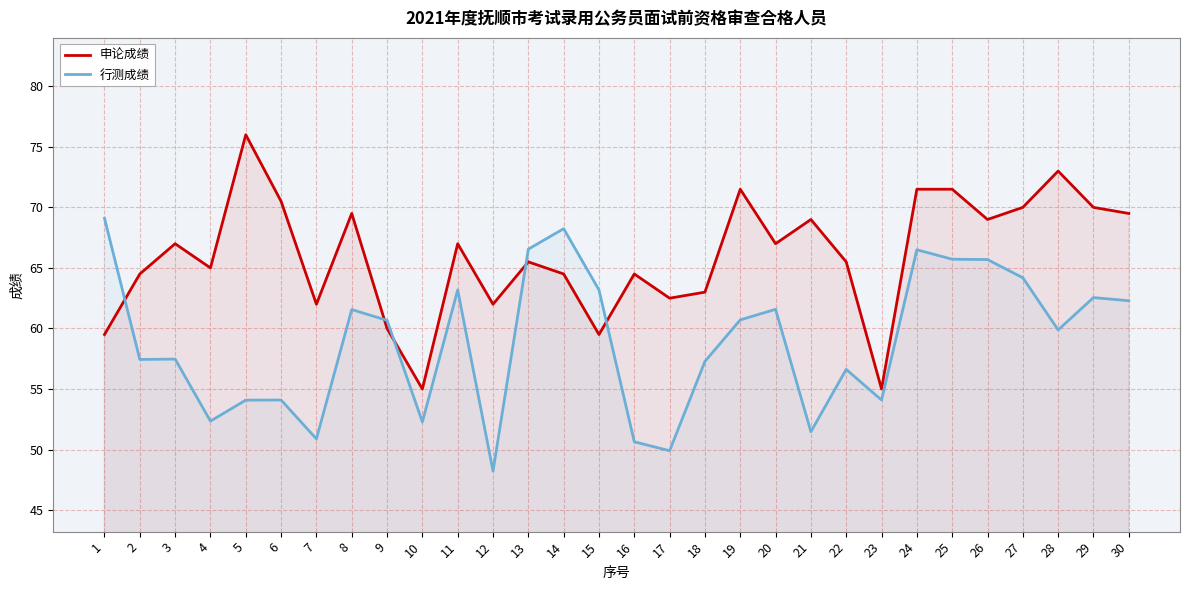

Between 7 and 15, which series saw the biggest shift?

行测成绩